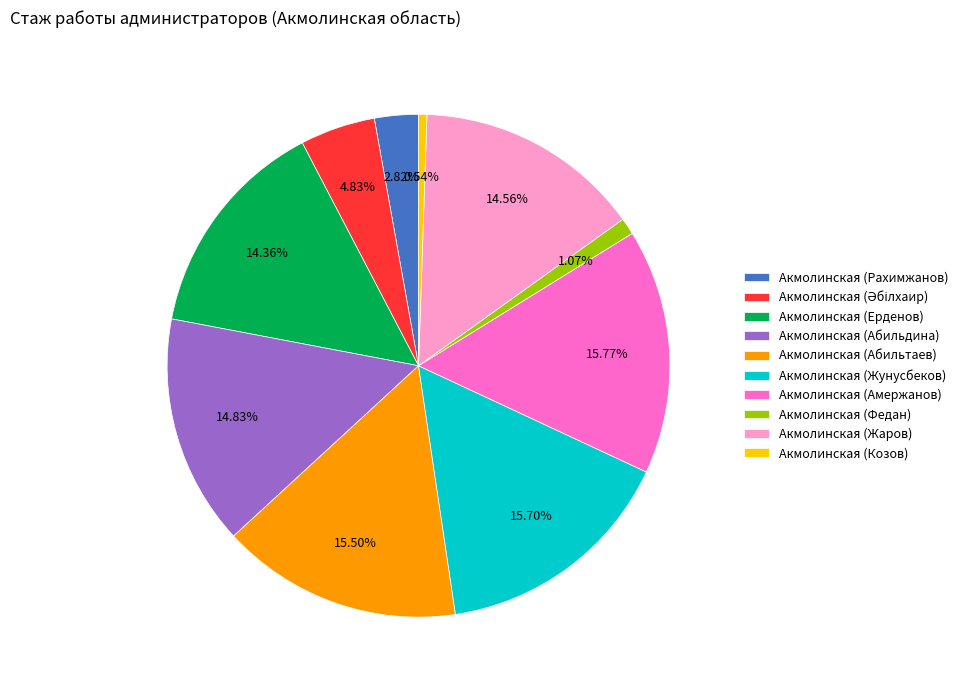

The Акмолинская (Козов) slice represents 1% of the pie. True or false?

True